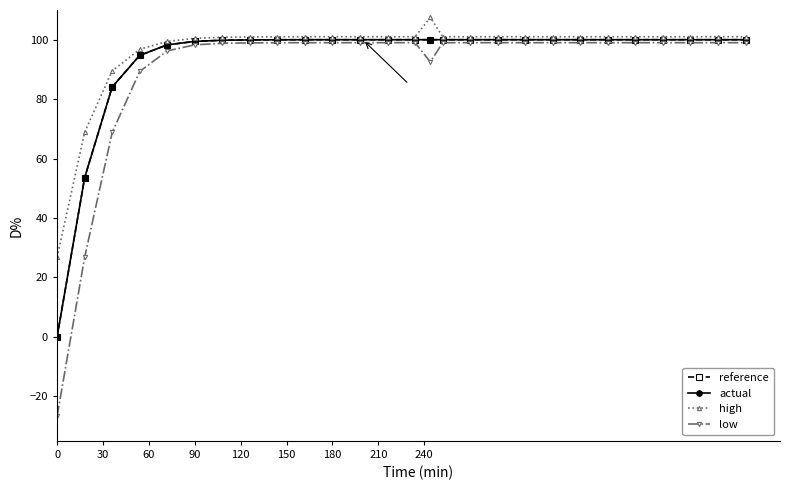

What are all the series names shown in the legend?

reference, actual, high, low